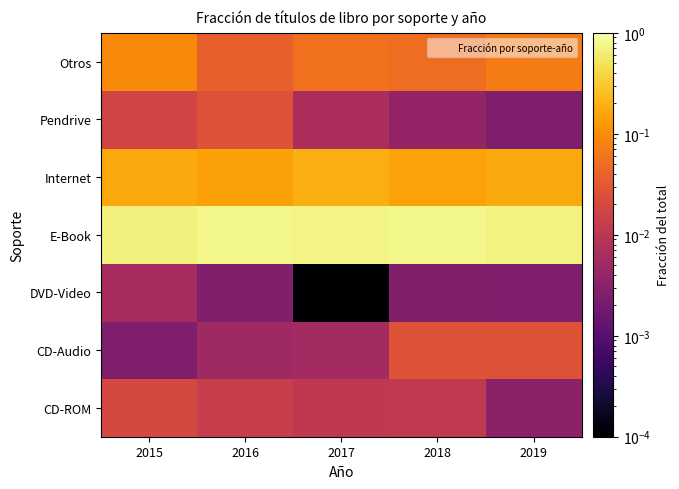

Rank the series at 2016 from lowest to highest value.

DVD-Video, CD-Audio, CD-ROM, Pendrive, Otros, Internet, E-Book